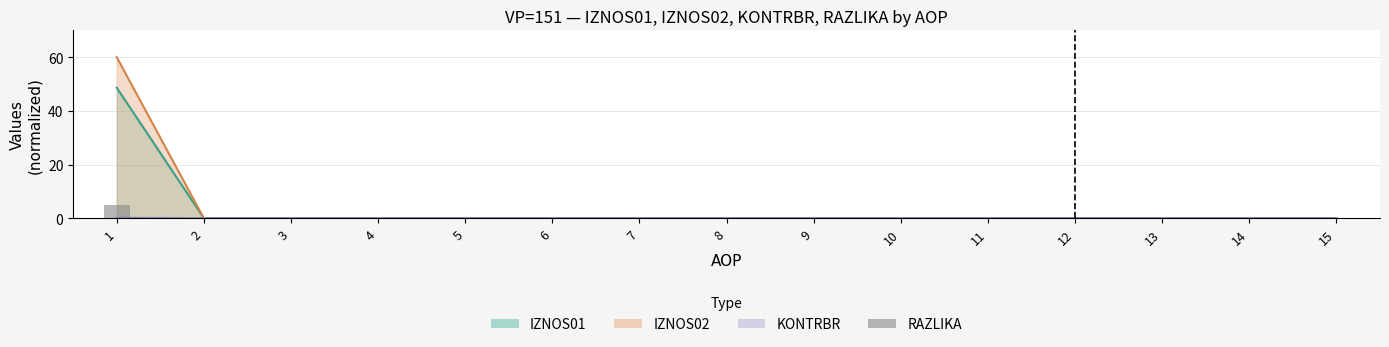

At which label is the value closest to 2?

2